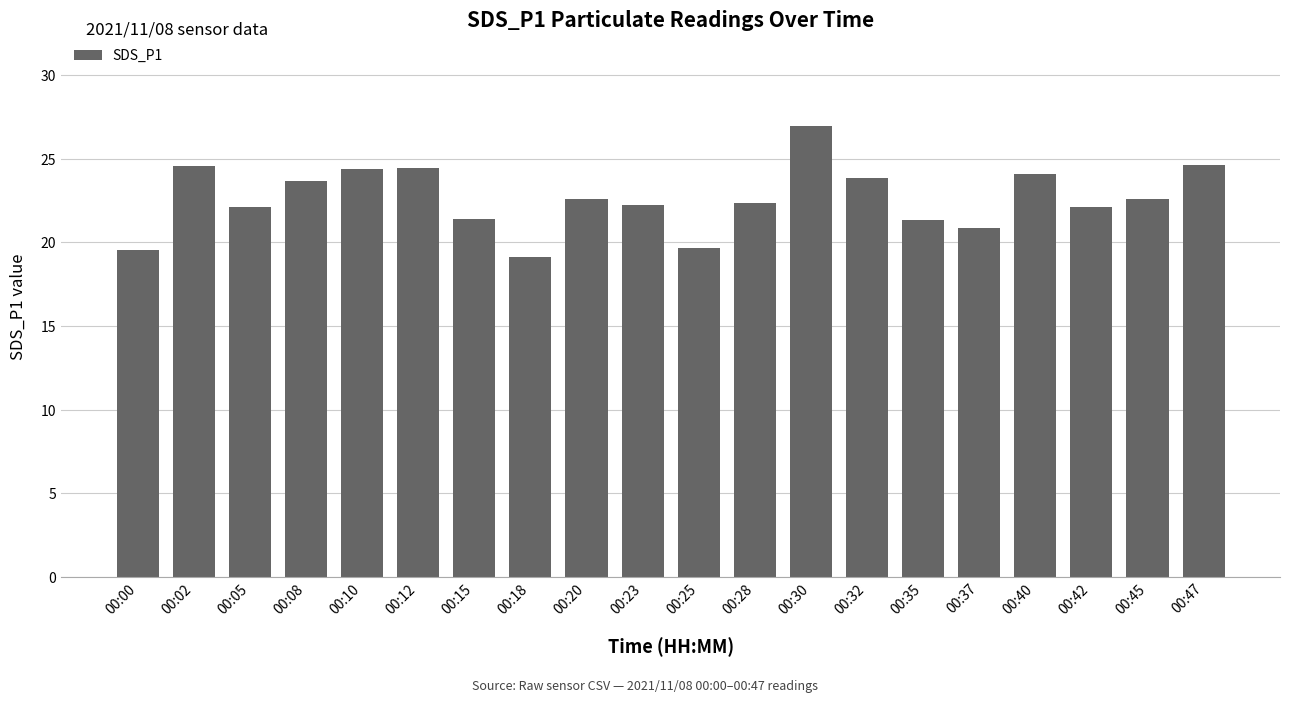

What is the smallest value displayed?

19.1